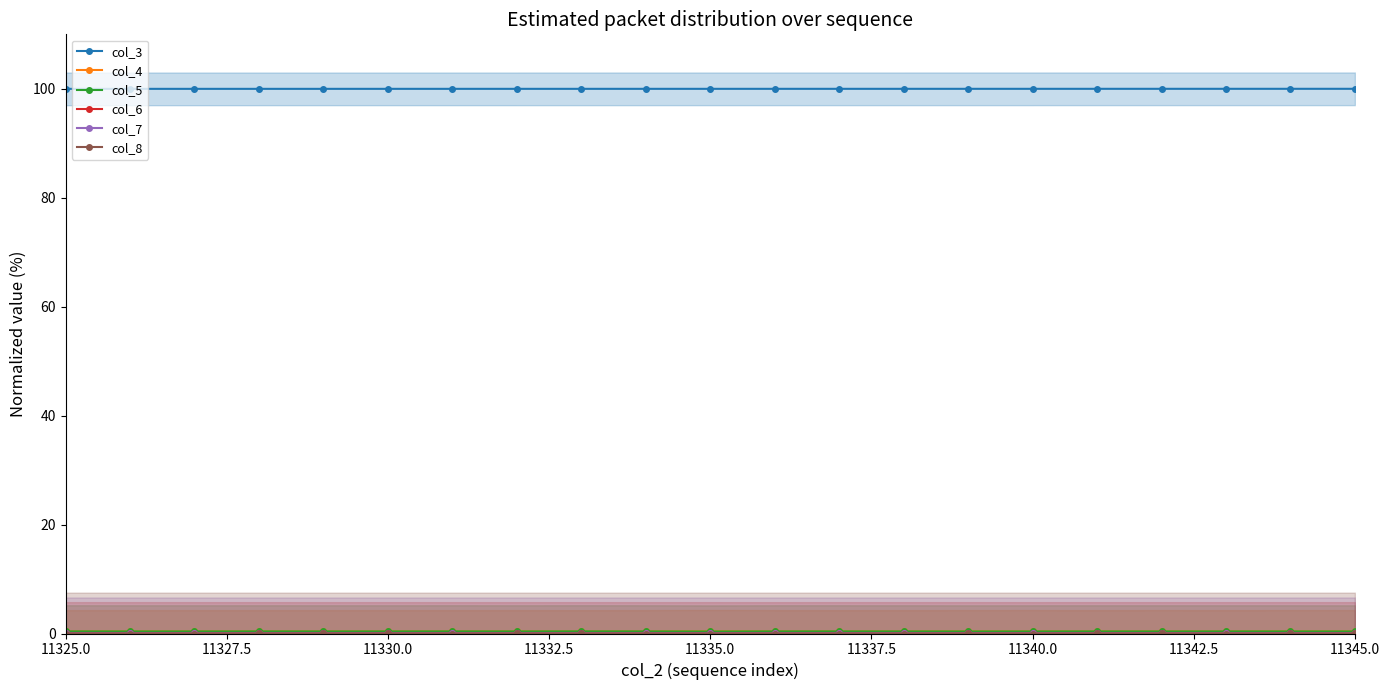

Which series has the largest range (max minus min)?

col_4